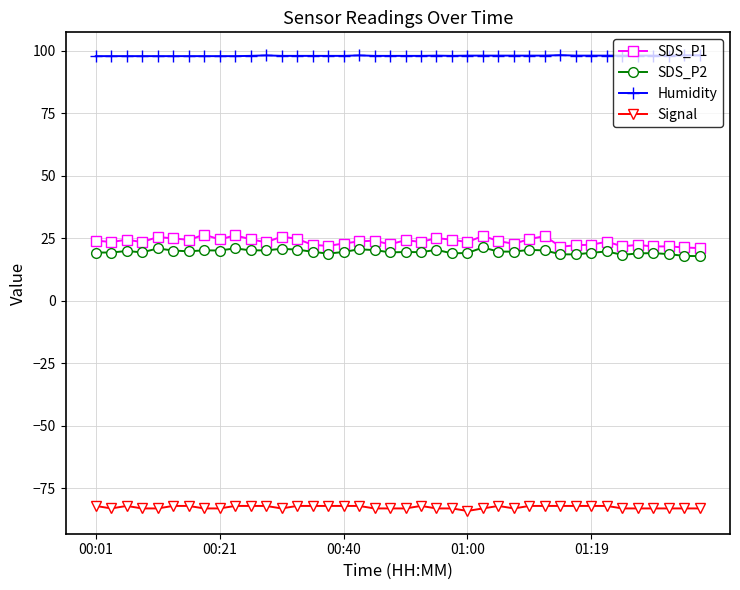

True or false: Signal has more than 2 points higher than both neighbors.

True